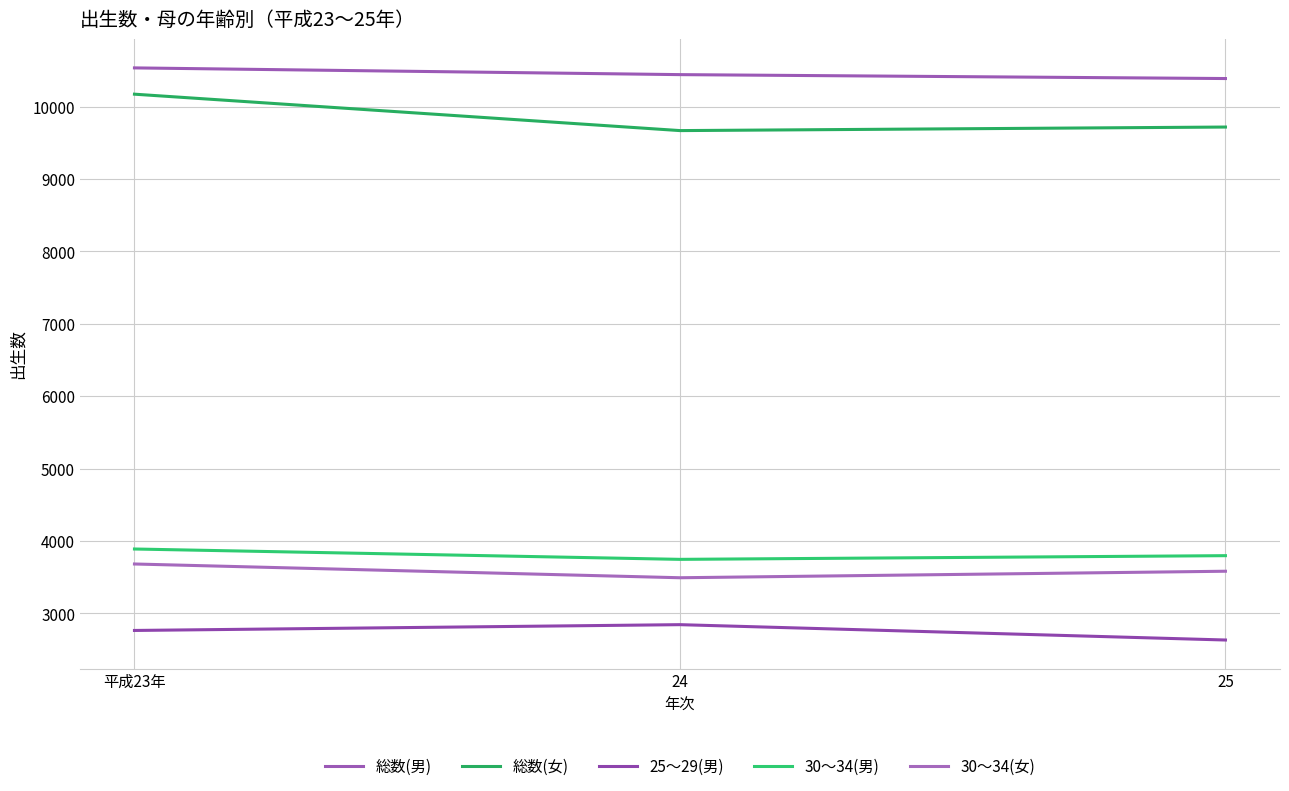

Which series has the largest total across all categories?

総数(男)